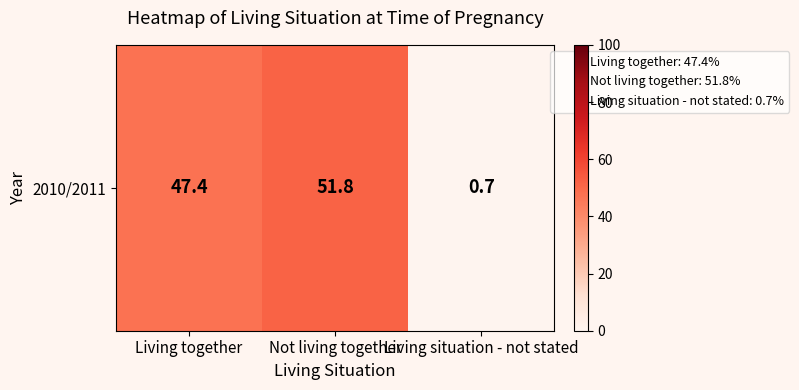

Rank the categories by value from highest to lowest.

Not living together, Living together, Living situation - not stated